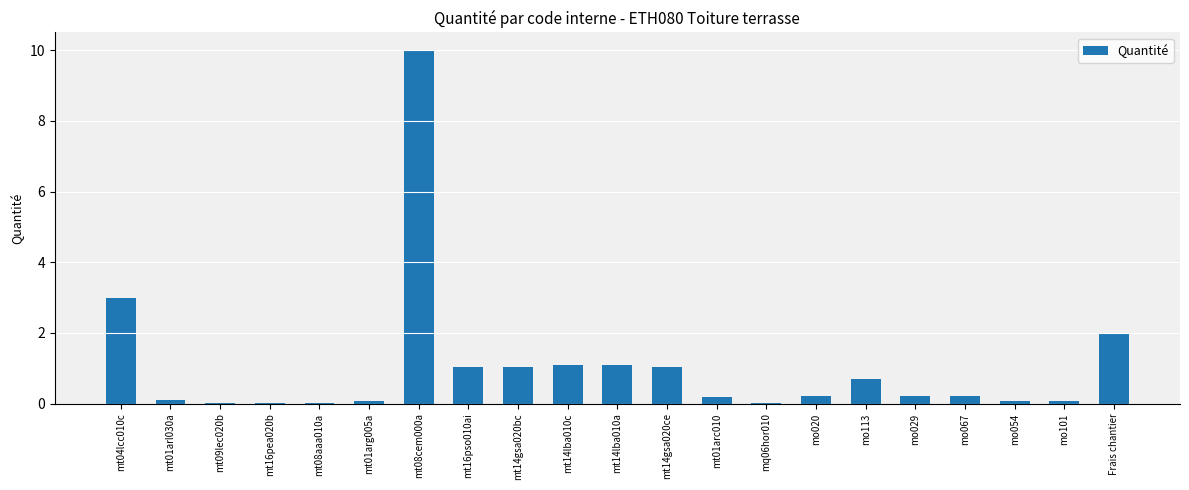

What is the greatest value displayed?

10.0